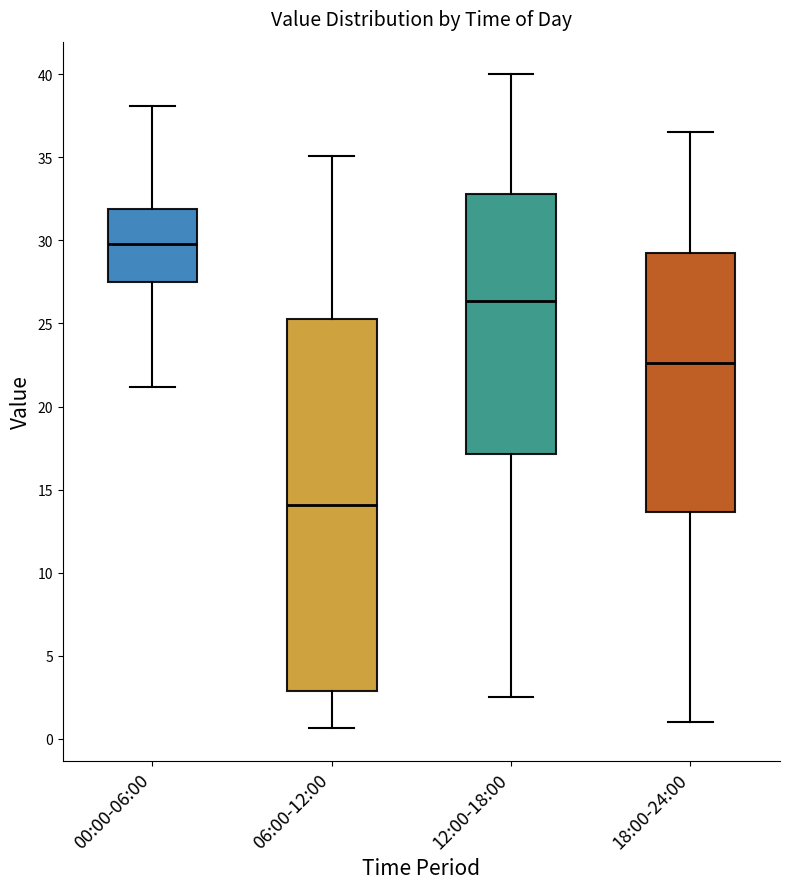

Which box has the lowest median line?

06:00-12:00